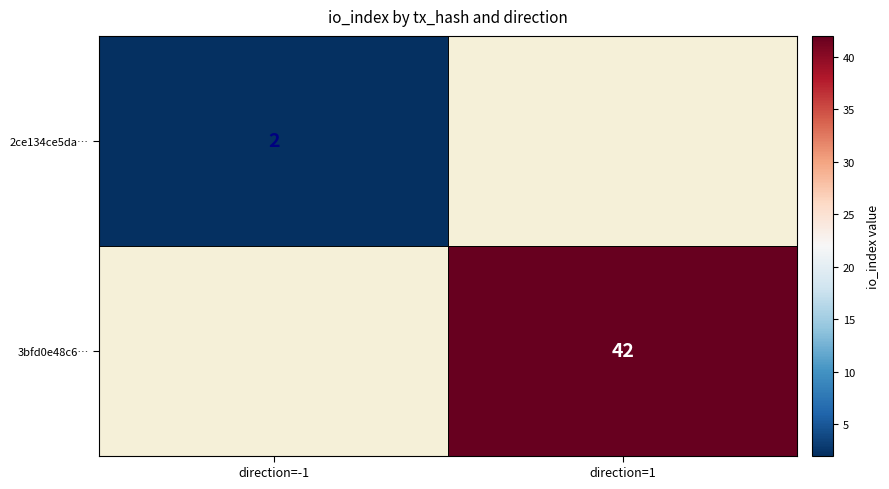

True or false: 3bfd0e48c6… has a value of 72 at direction=1.

False